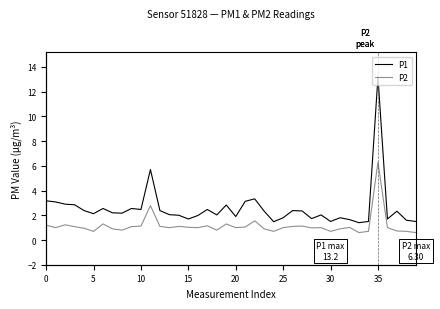

Is the value of P2 at 29 greater than the value of P1 at 28?

No